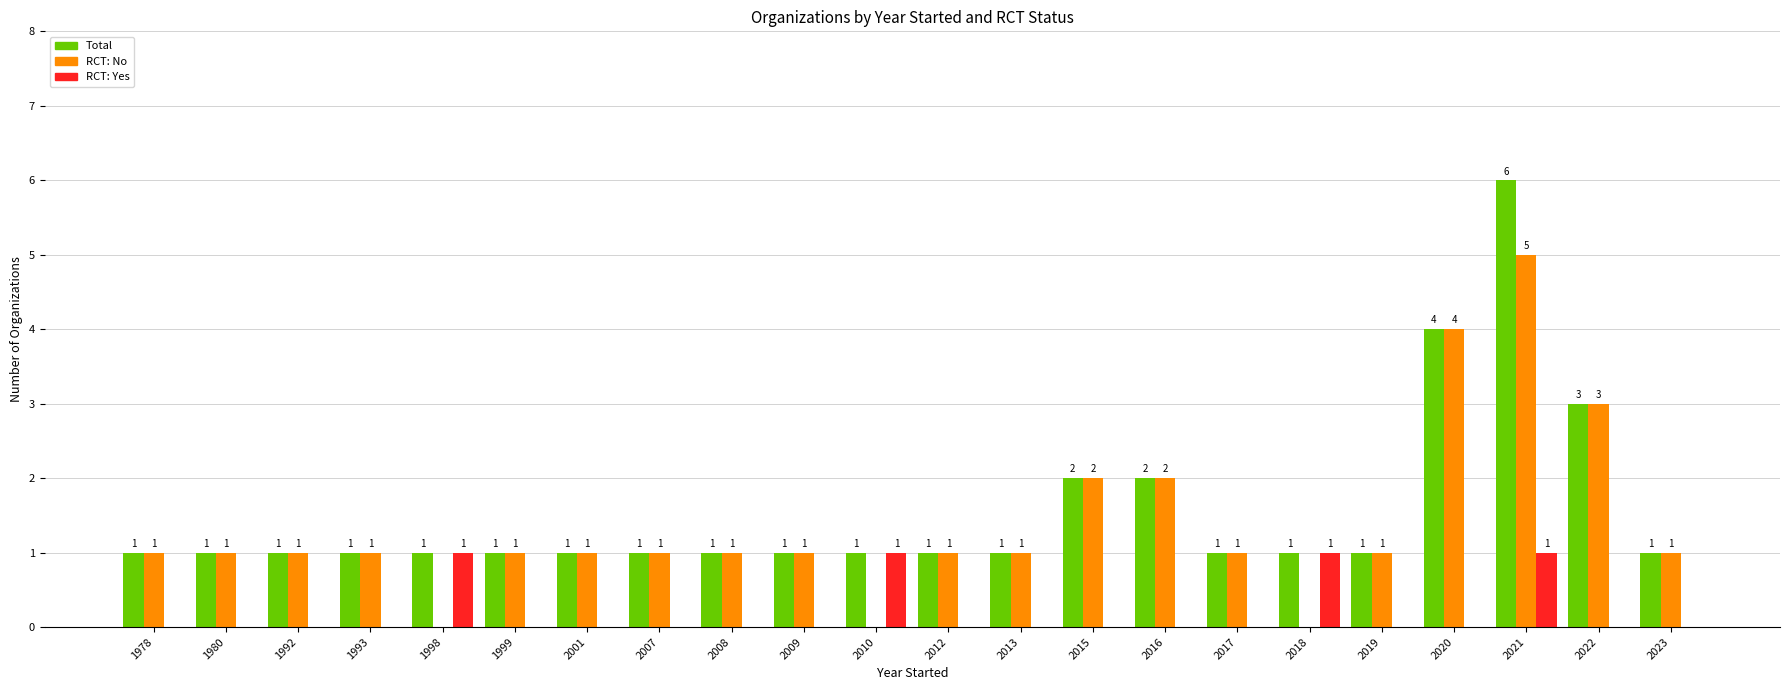

Reading left to right, list all the values displayed in this chart.

Total: 1978=1	1980=1	1992=1	1993=1	1998=1	1999=1	2001=1	2007=1	2008=1	2009=1	2010=1	2012=1	2013=1	2015=2	2016=2	2017=1	2018=1	2019=1	2020=4	2021=6	2022=3	2023=1
RCT: No: 1978=1	1980=1	1992=1	1993=1	1998=0	1999=1	2001=1	2007=1	2008=1	2009=1	2010=0	2012=1	2013=1	2015=2	2016=2	2017=1	2018=0	2019=1	2020=4	2021=5	2022=3	2023=1
RCT: Yes: 1978=0	1980=0	1992=0	1993=0	1998=1	1999=0	2001=0	2007=0	2008=0	2009=0	2010=1	2012=0	2013=0	2015=0	2016=0	2017=0	2018=1	2019=0	2020=0	2021=1	2022=0	2023=0